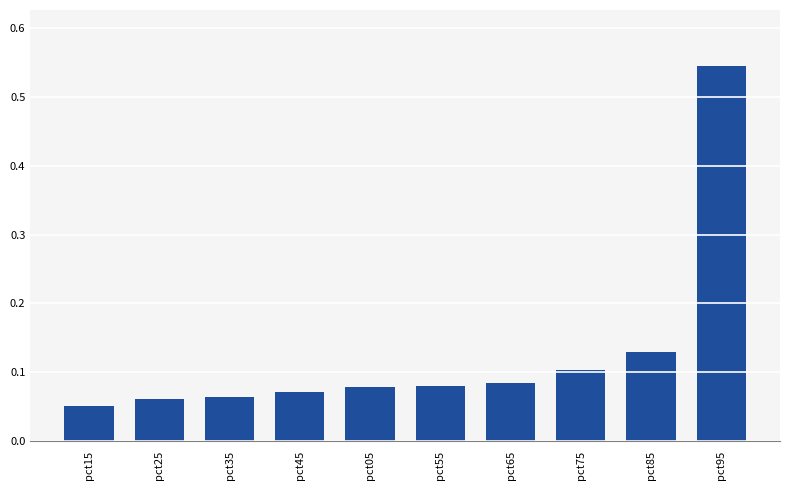

What is the change in value from pct45 to pct95?

+0.5